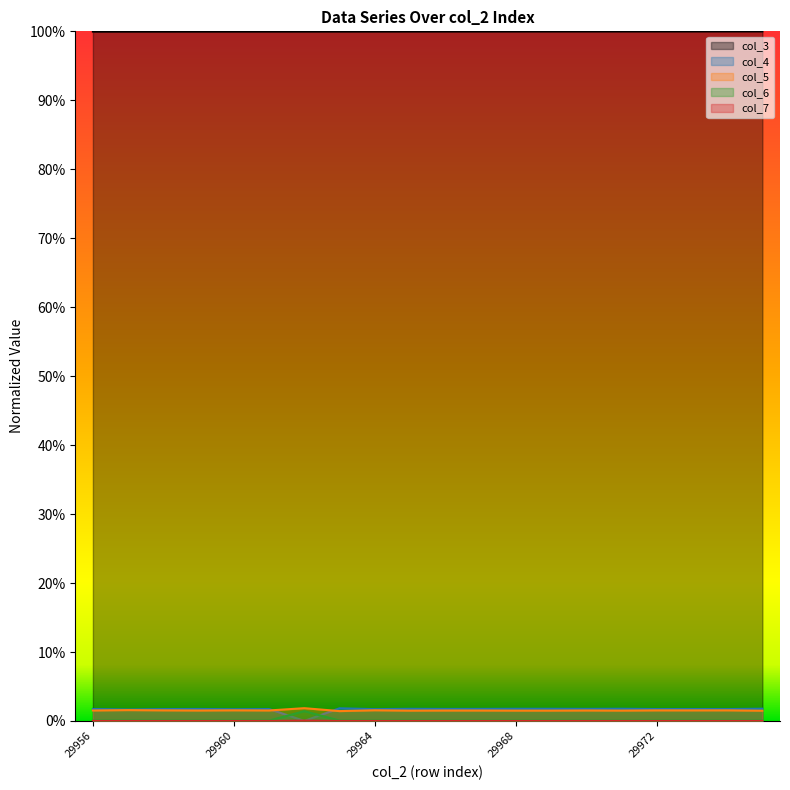

Reading left to right, extract all data points from this chart.

col_3: 29956=1.0	29957=1.0	29958=1.0	29959=1.0	29960=1.0	29961=1.0	29962=1.0	29963=1.0	29964=1.0	29965=1.0	29966=1.0	29967=1.0	29968=1.0	29969=1.0	29970=1.0	29971=1.0	29972=1.0	29973=1.0	29974=1.0	29975=1.0
col_4: 29956=0.0	29957=0.0	29958=0.0	29959=0.0	29960=0.0	29961=0.0	29962=0.0	29963=0.0	29964=0.0	29965=0.0	29966=0.0	29967=0.0	29968=0.0	29969=0.0	29970=0.0	29971=0.0	29972=0.0	29973=0.0	29974=0.0	29975=0.0
col_5: 29956=0.0	29957=0.0	29958=0.0	29959=0.0	29960=0.0	29961=0.0	29962=0.0	29963=0.0	29964=0.0	29965=0.0	29966=0.0	29967=0.0	29968=0.0	29969=0.0	29970=0.0	29971=0.0	29972=0.0	29973=0.0	29974=0.0	29975=0.0
col_6: 29956=0.0	29957=0.0	29958=0.0	29959=0.0	29960=0.0	29961=0.0	29962=0.0	29963=0.0	29964=0.0	29965=0.0	29966=0.0	29967=0.0	29968=0.0	29969=0.0	29970=0.0	29971=0.0	29972=0.0	29973=0.0	29974=0.0	29975=0.0
col_7: 29956=0.0	29957=0.0	29958=0.0	29959=0.0	29960=0.0	29961=0.0	29962=0.0	29963=0.0	29964=0.0	29965=0.0	29966=0.0	29967=0.0	29968=0.0	29969=0.0	29970=0.0	29971=0.0	29972=0.0	29973=0.0	29974=0.0	29975=0.0